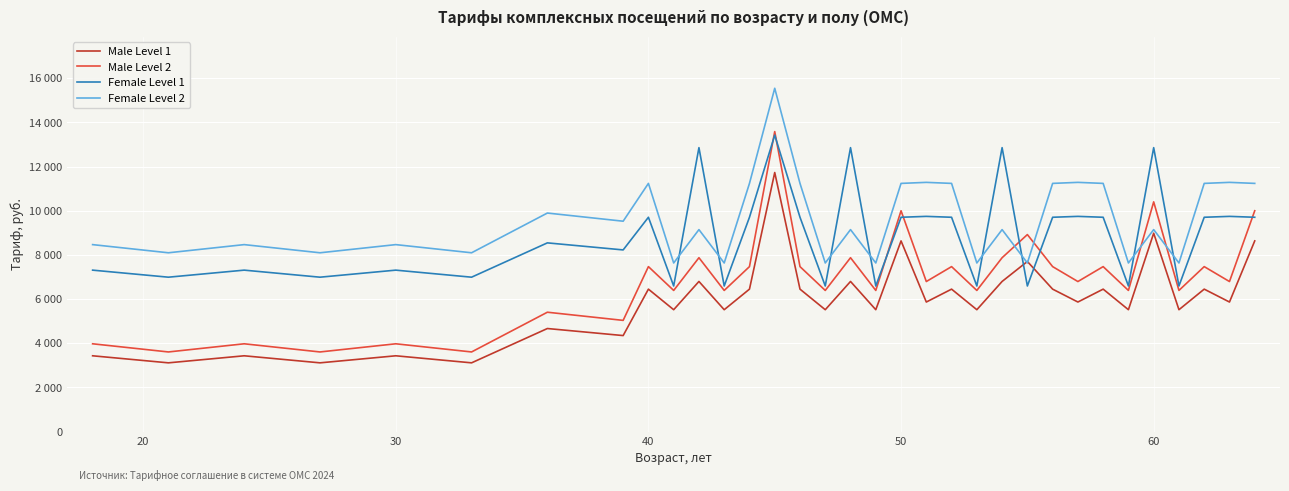

What are all the series names shown in the legend?

Male Level 1, Male Level 2, Female Level 1, Female Level 2